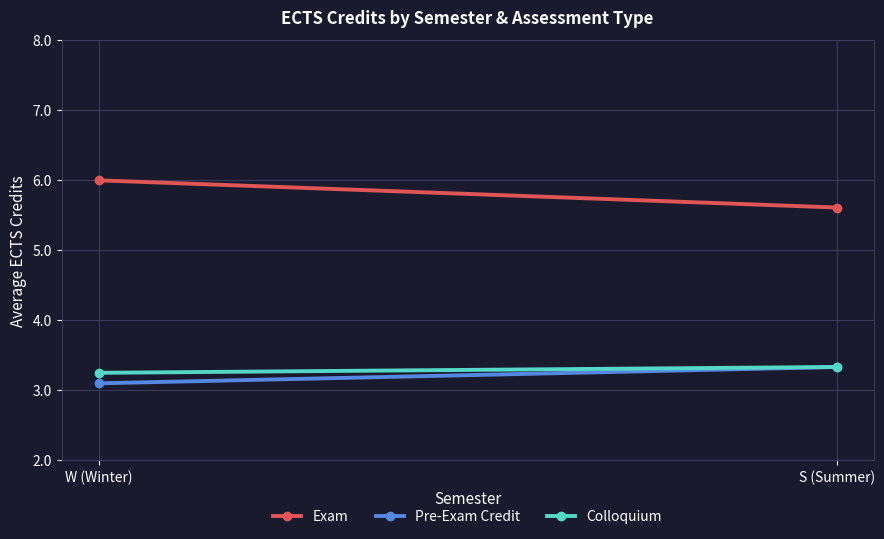

What is the sum of all Pre-Exam Credit values?

6.4